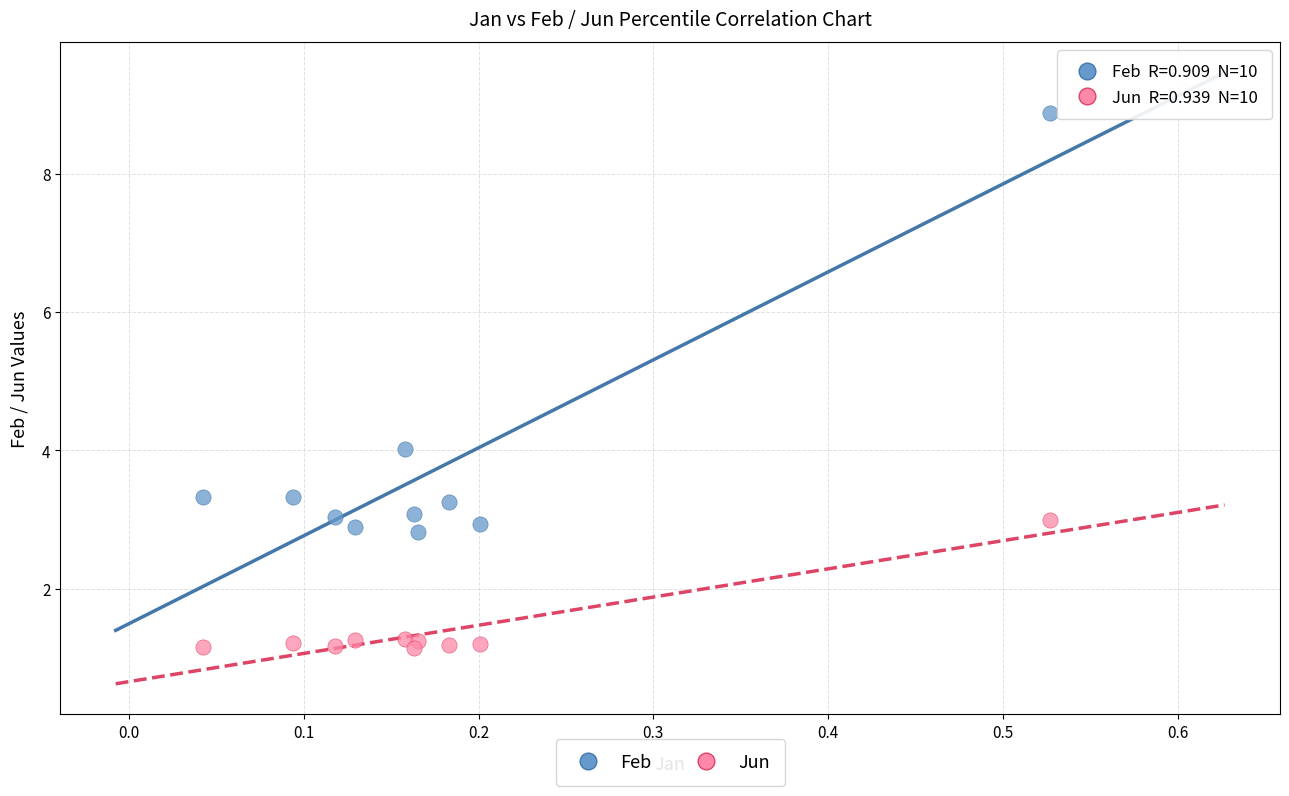

Across all data points, what is the range of X values (max minus min)?

0.5